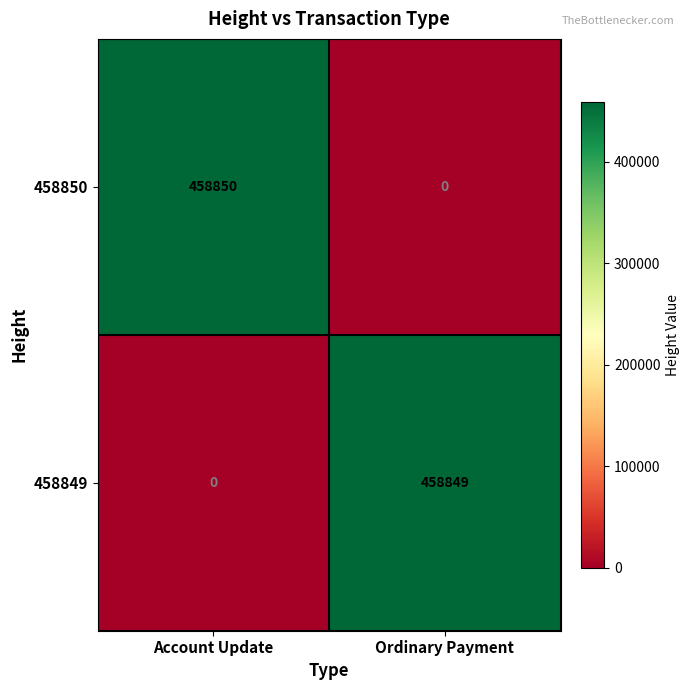

What is the spread (max minus min) of values at Account Update?

458850